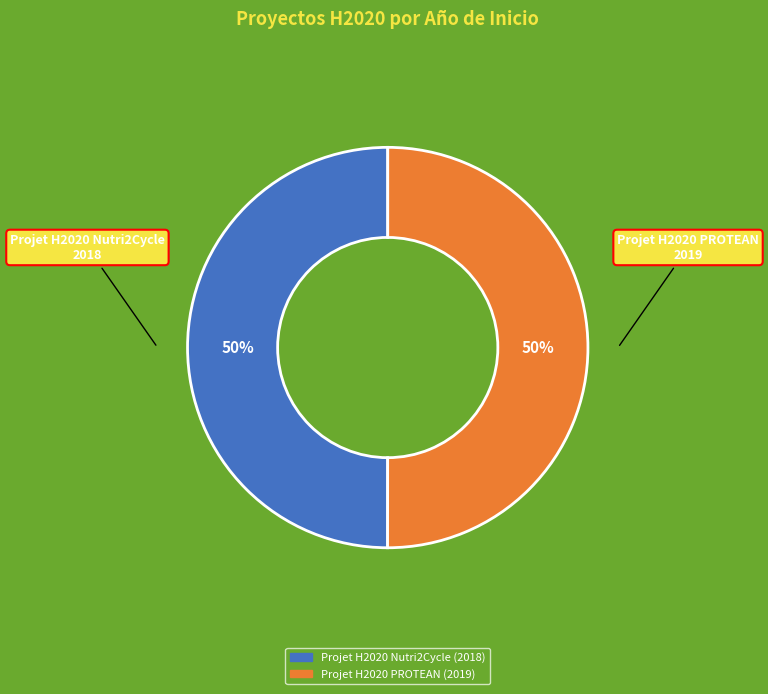

Is the sum of Projet H2020 PROTEAN and Projet H2020 Nutri2Cycle greater than half?

Yes